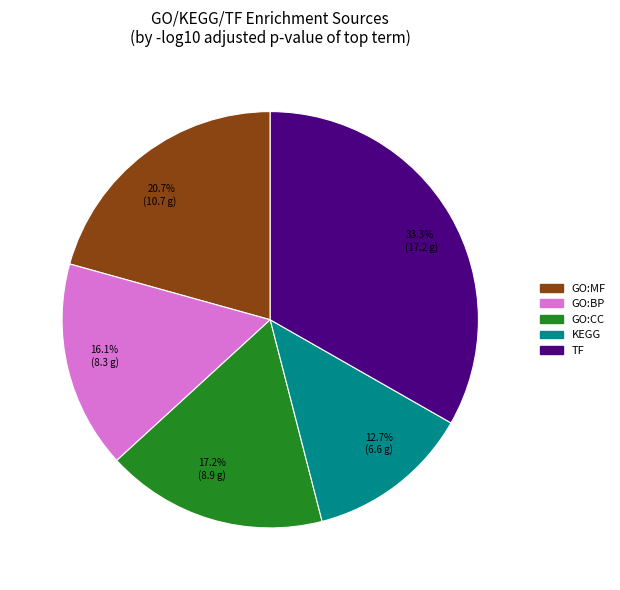

To the nearest percent, what portion does GO:BP represent?

16%